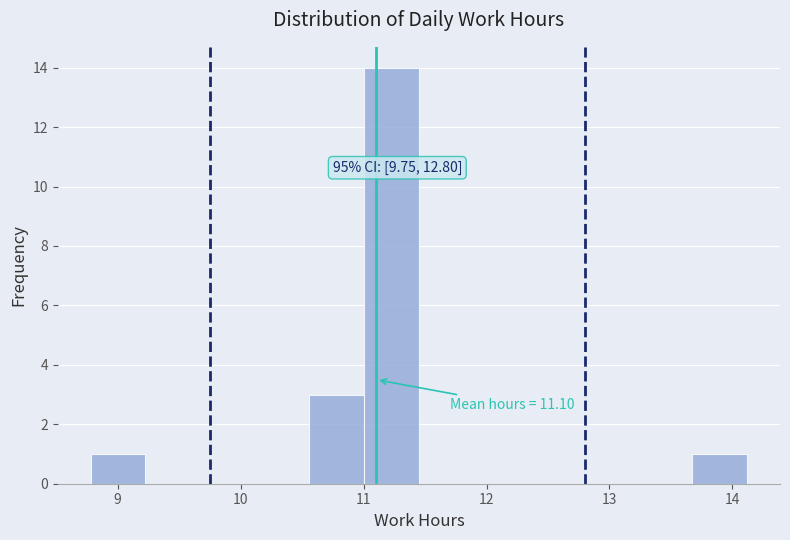

Which range on the x-axis has the tallest bar?

11.0 to 11.5